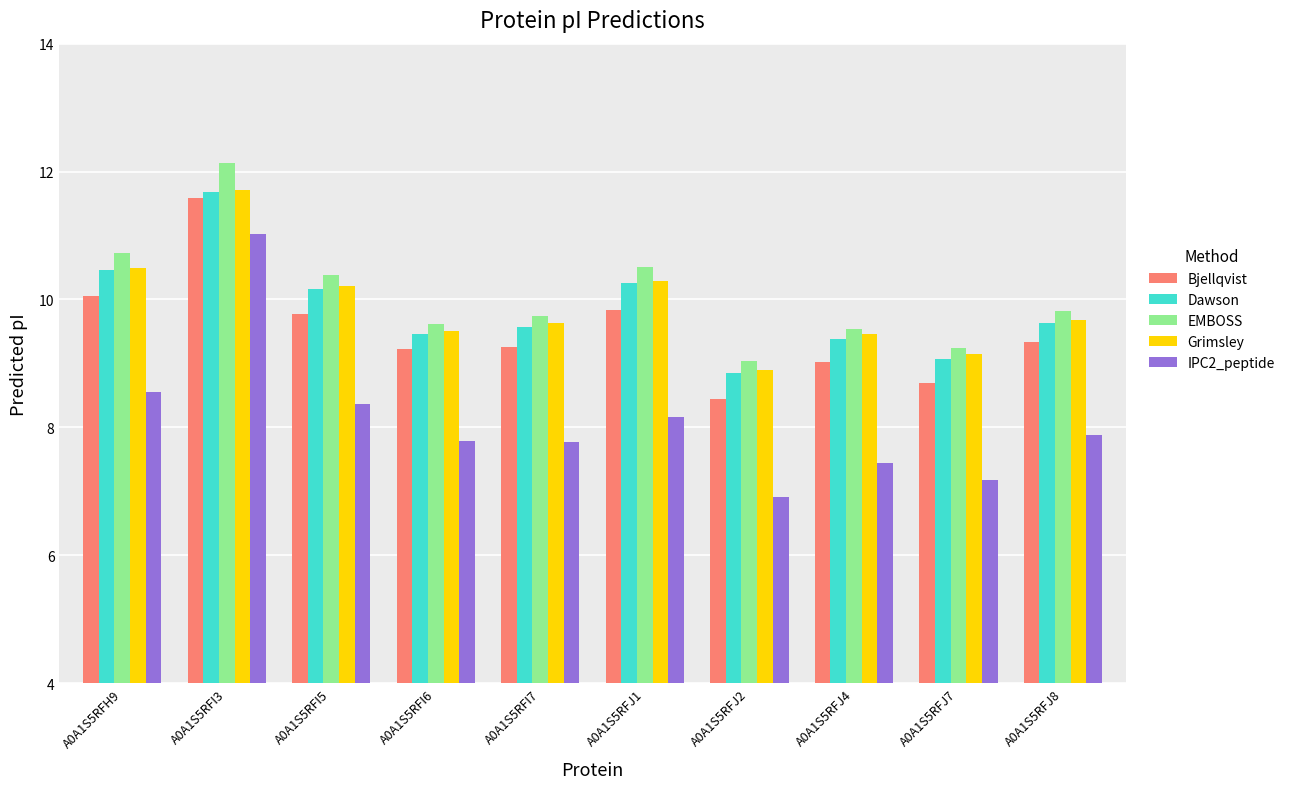

Count the number of data series in this chart.

5